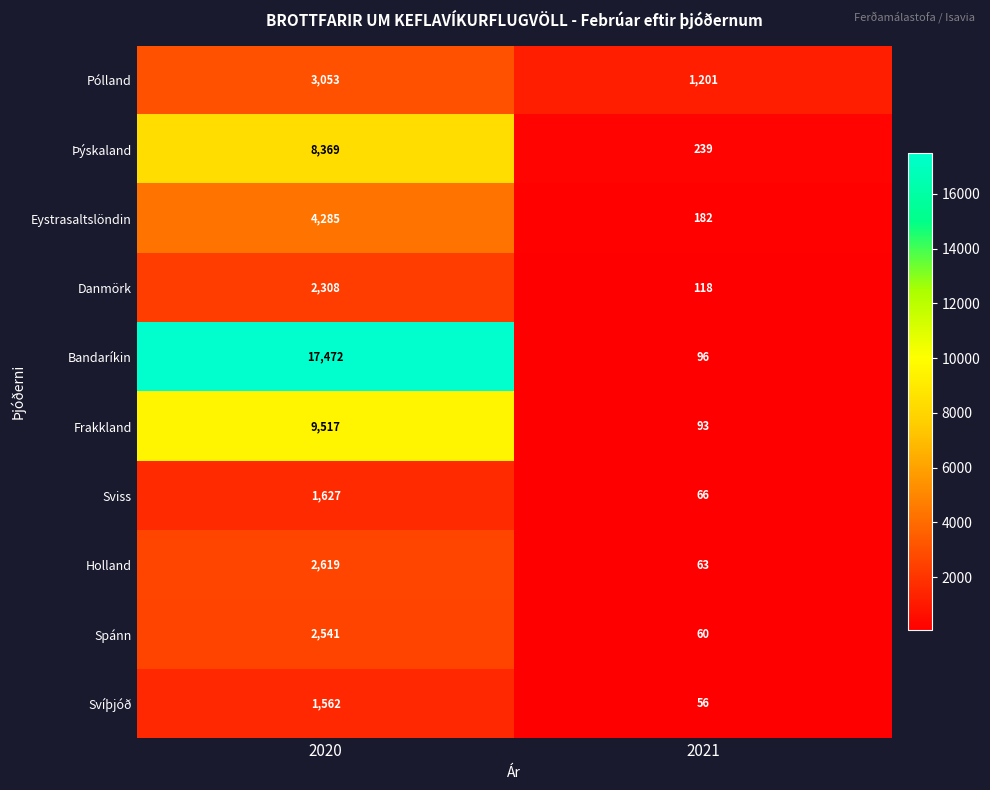

List the labels in order of Sviss value, largest first.

2020, 2021